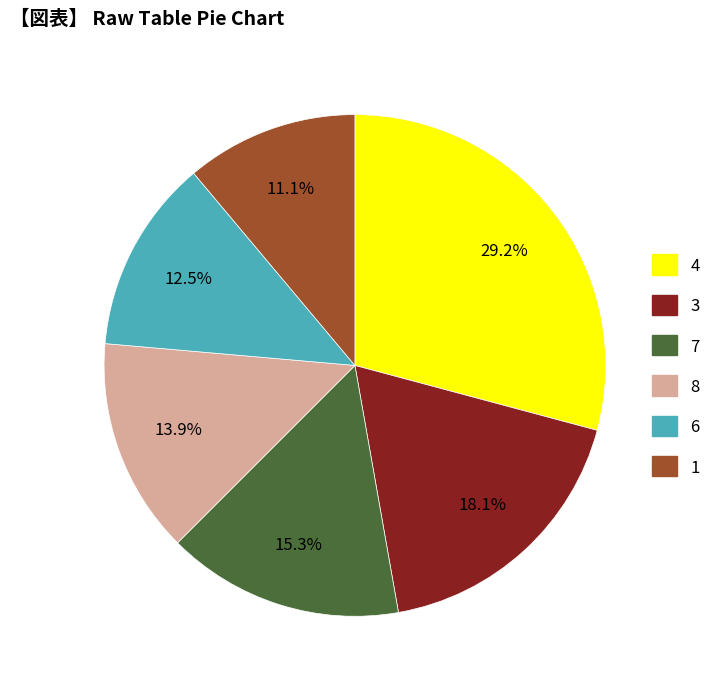

Does any single category account for the majority?

No